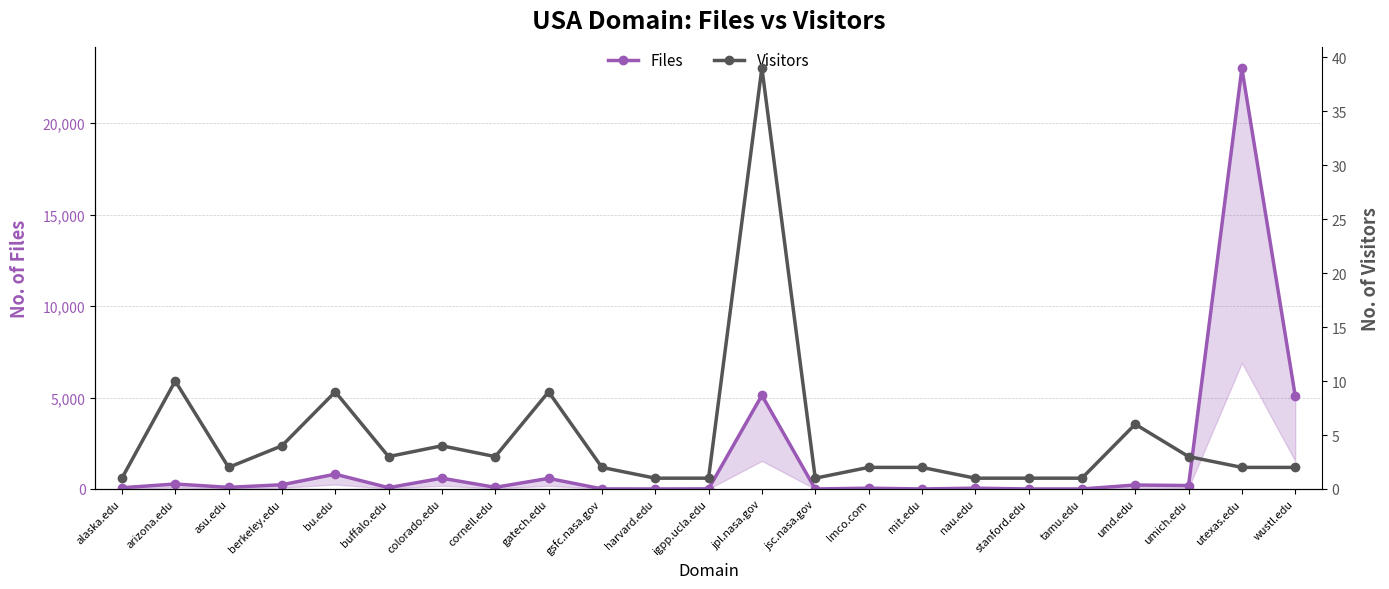

The Visitors series shows 9 at gatech.edu. True or false?

True